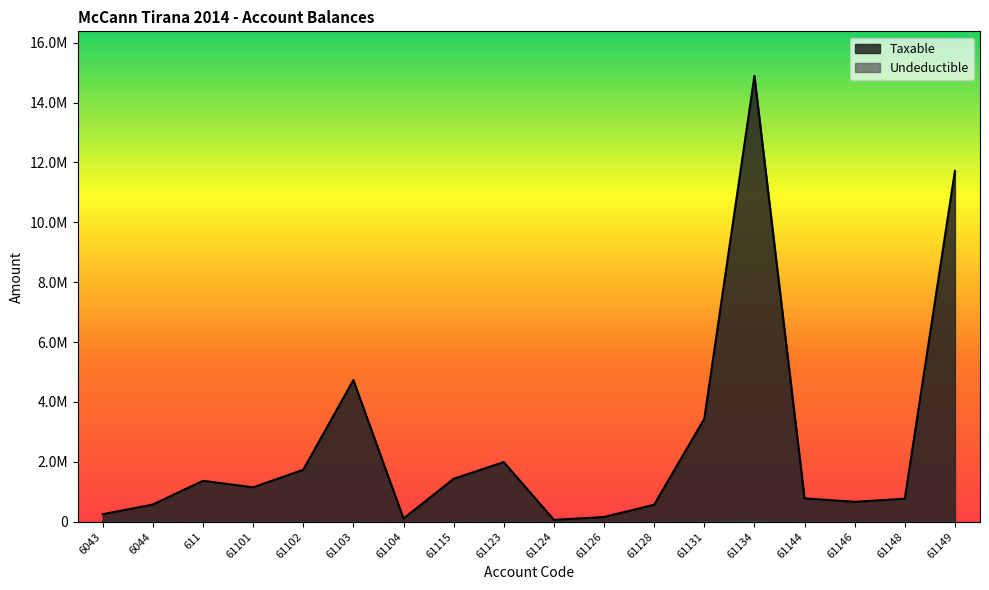

What is the difference between the second highest and second lowest values in the Undeductible series?

28000.0